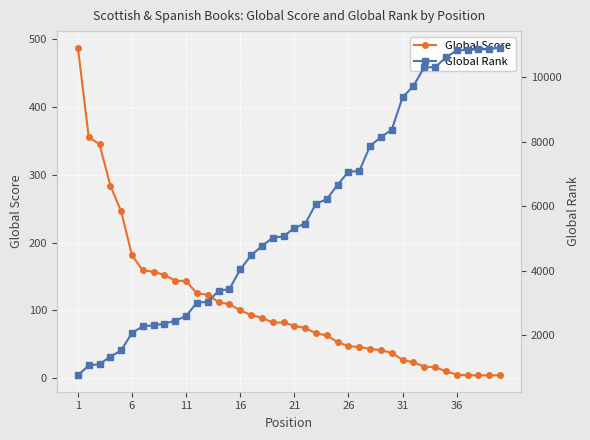

Which series has the widest spread of values?

Global Rank